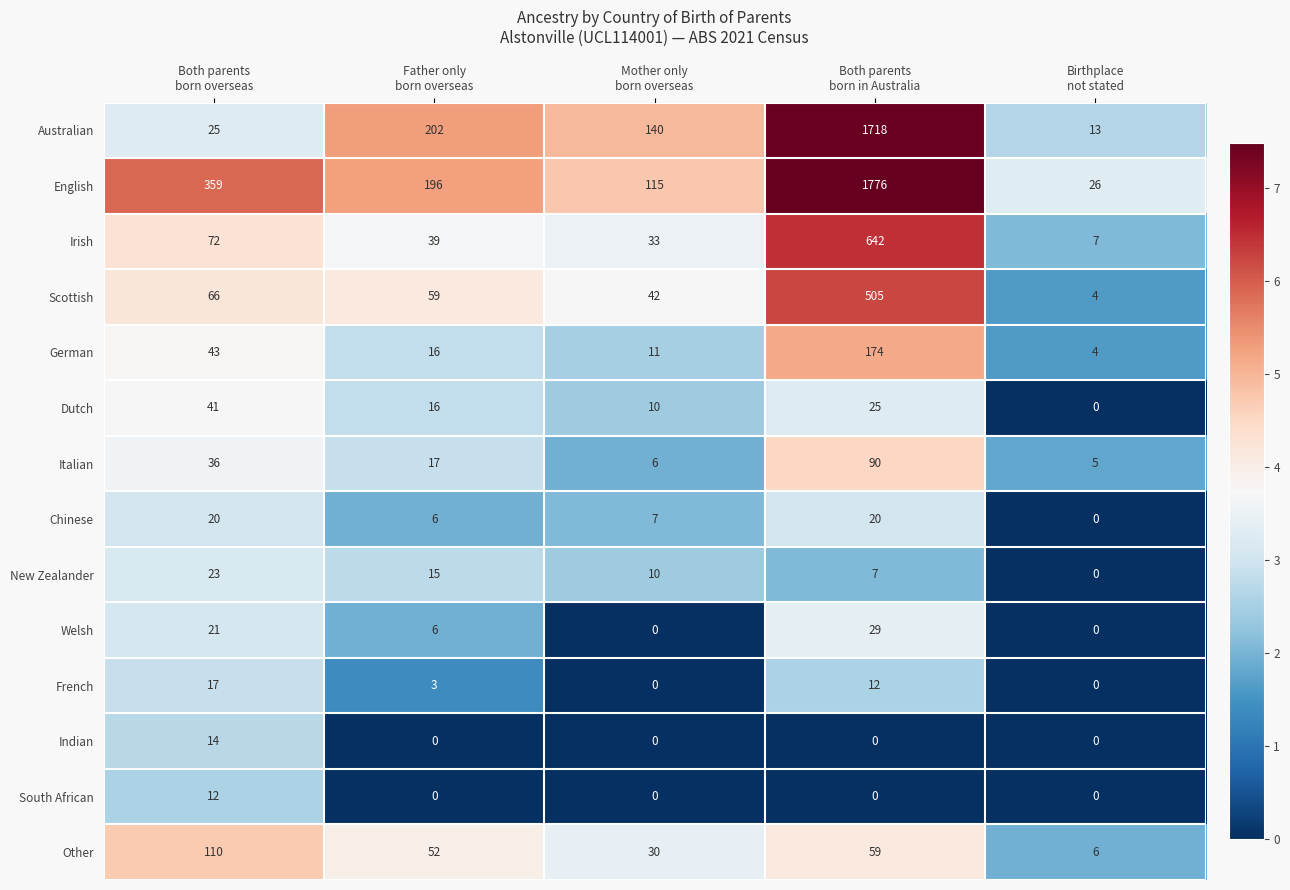

What is the total value across all series at Birthplace
not stated?

65